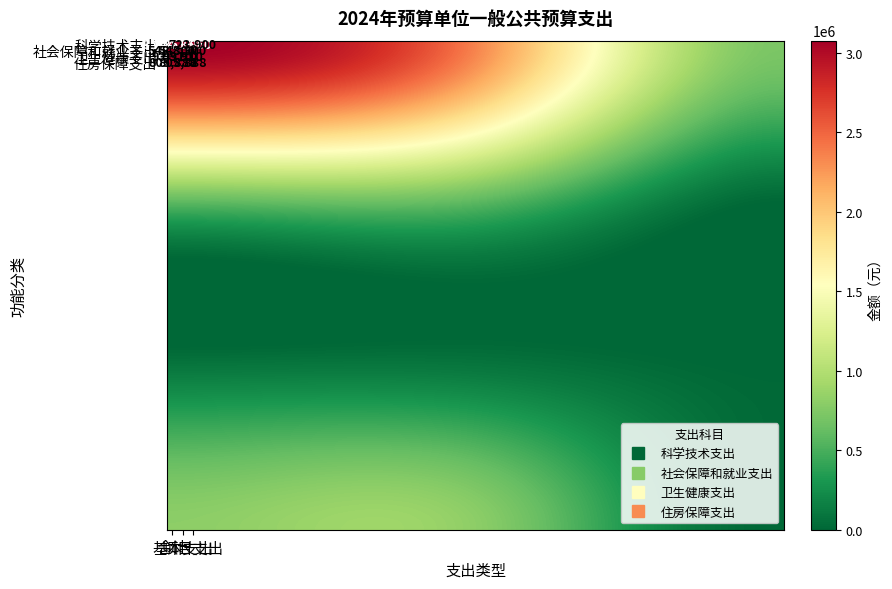

Which category has the highest value in the 社会保障和就业支出 series?

合计